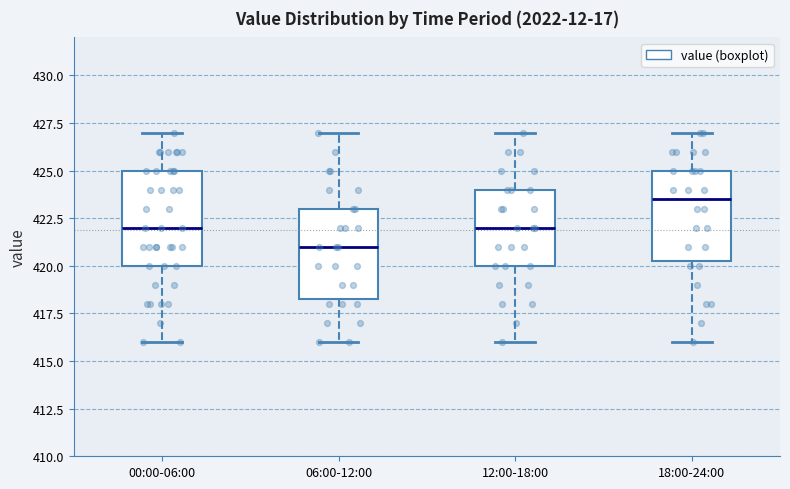

Which box has the lowest median line?

06:00-12:00